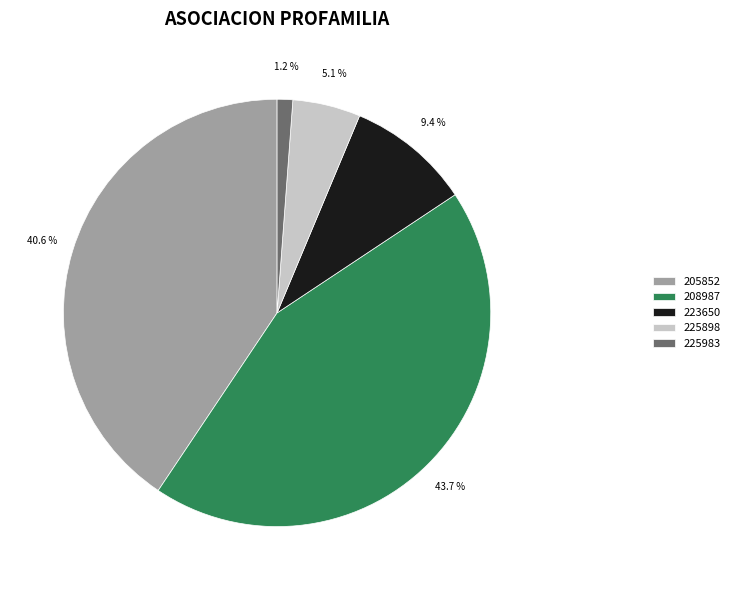

What is the total percentage of 205852 and 208987?

84.3%